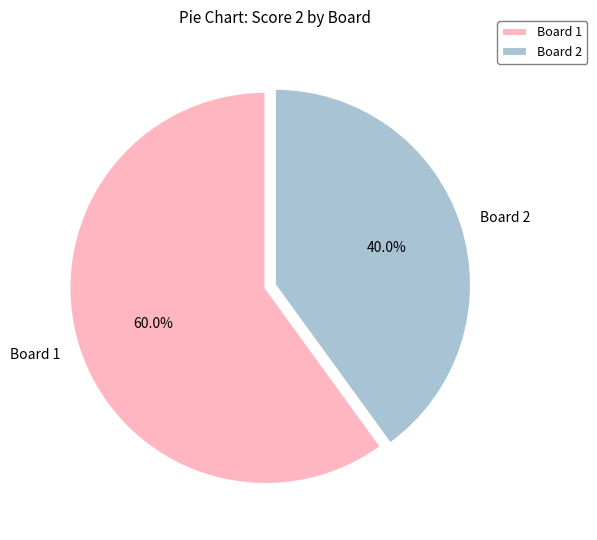

Does Board 2 account for over 50% of the chart?

No